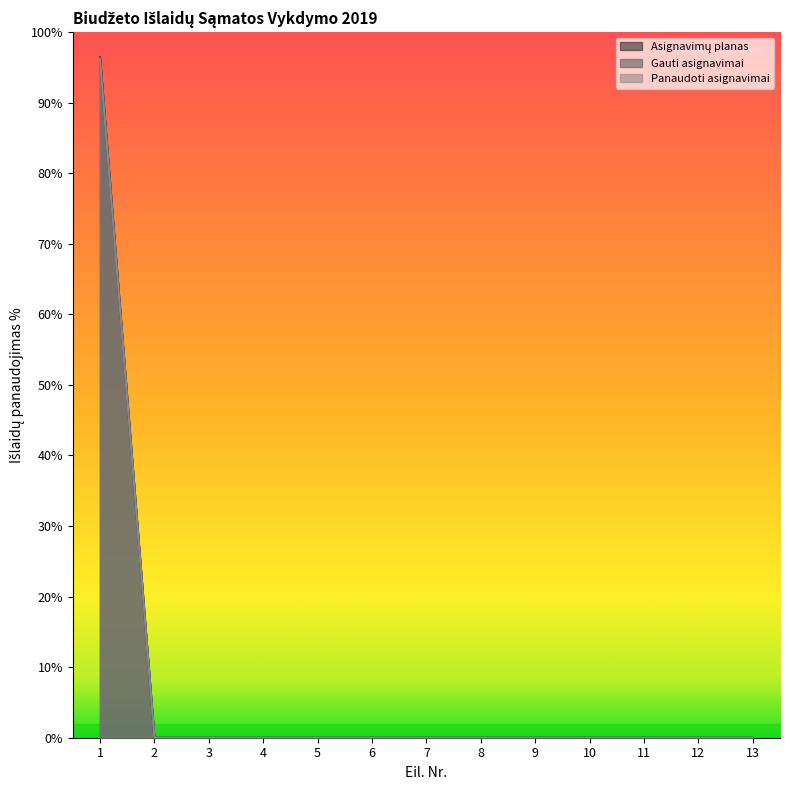

Does the chart display data point markers on the line(s)?

No